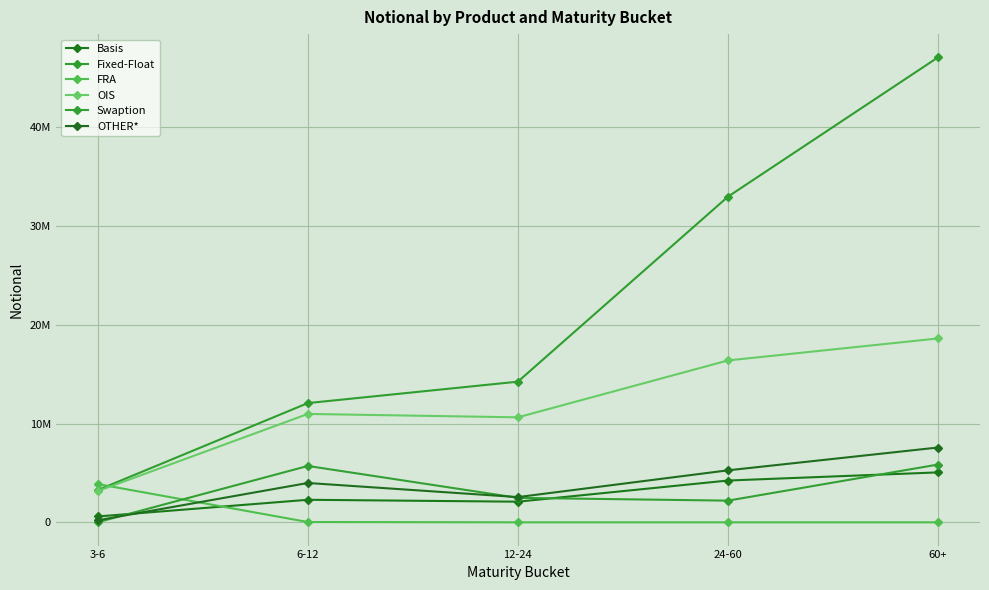

Which series has the largest range (max minus min)?

Fixed-Float